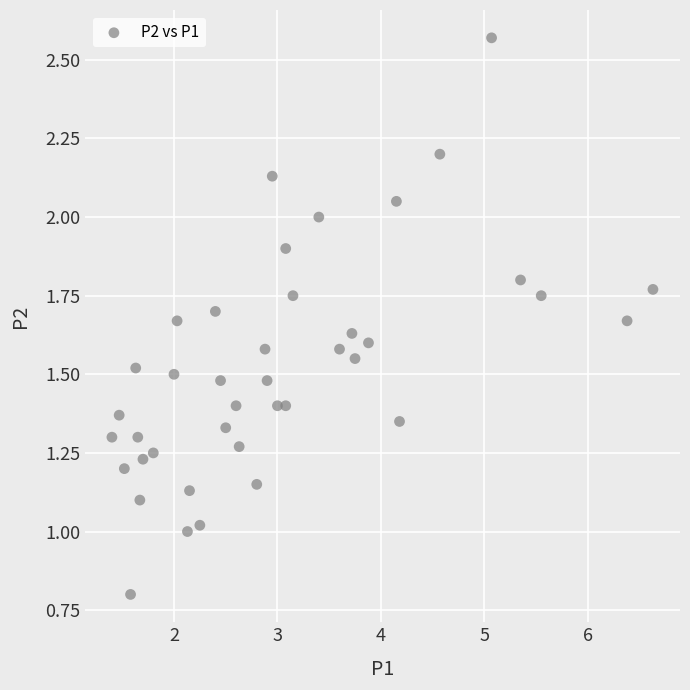

What is the range of X values (max minus min)?

5.2